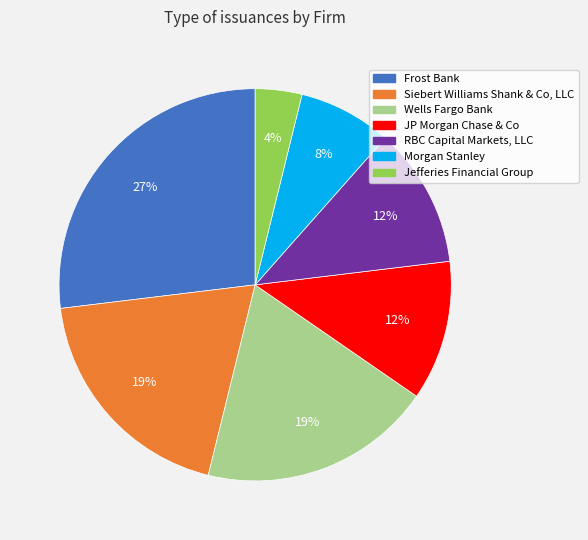

Is it true that Morgan Stanley is 1% of the pie?

False